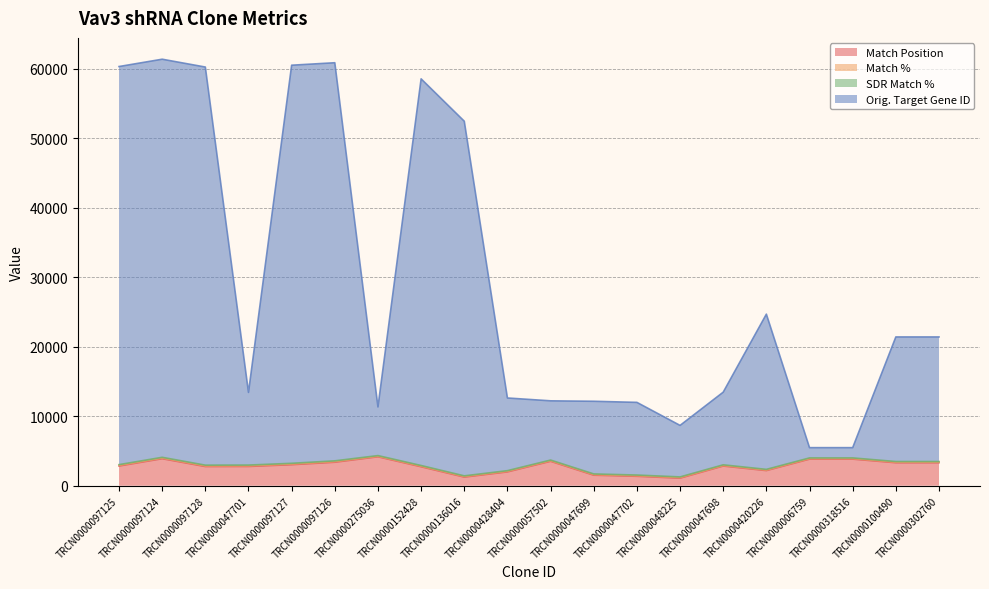

How many interior local peaks does the Match Position series have?

4